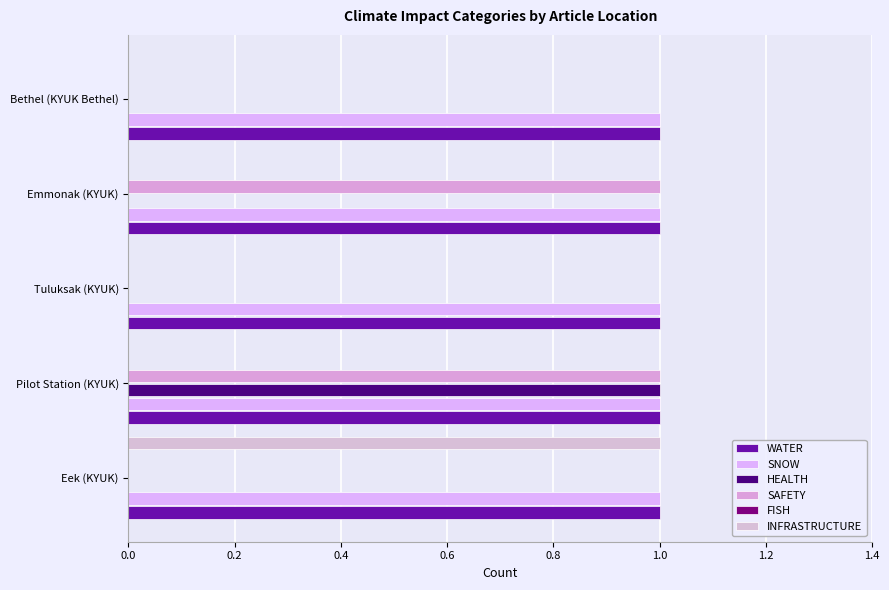

What is the difference between the maximum and minimum values in the INFRASTRUCTURE series?

1.0